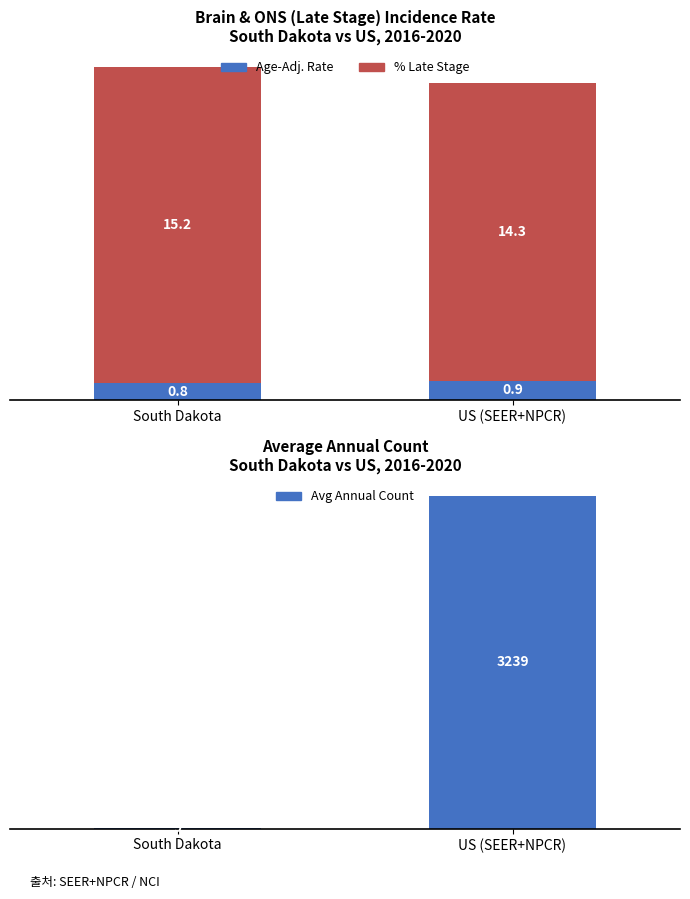

What is the difference between the maximum and minimum values in the Age-Adj. Rate series?

0.1